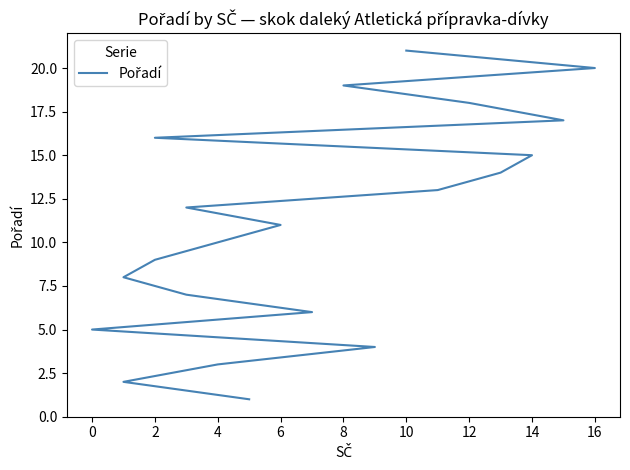

What is the difference between the maximum and minimum values?

20